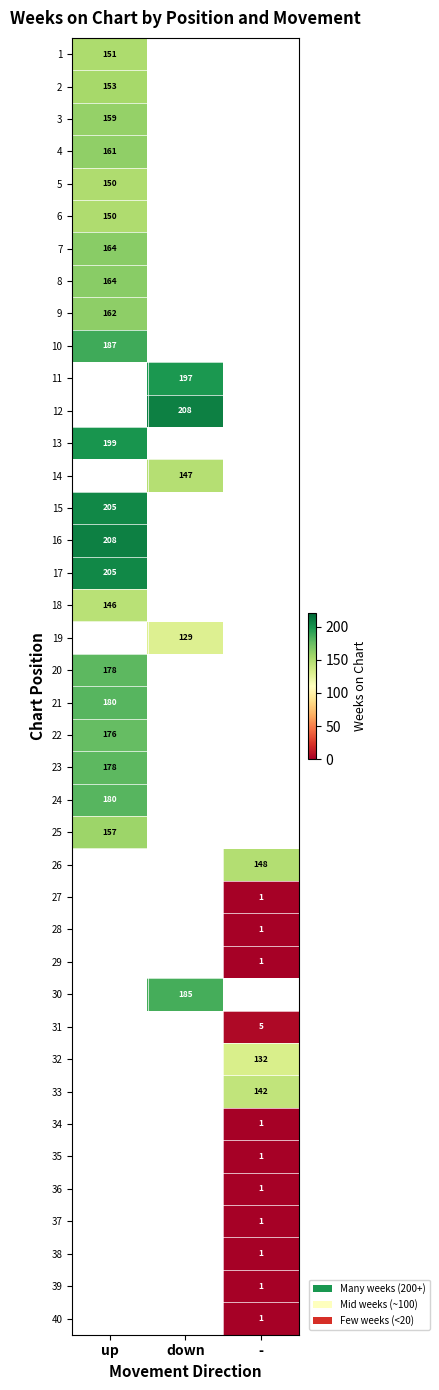

At how many categories does at least one series exceed 55?

3